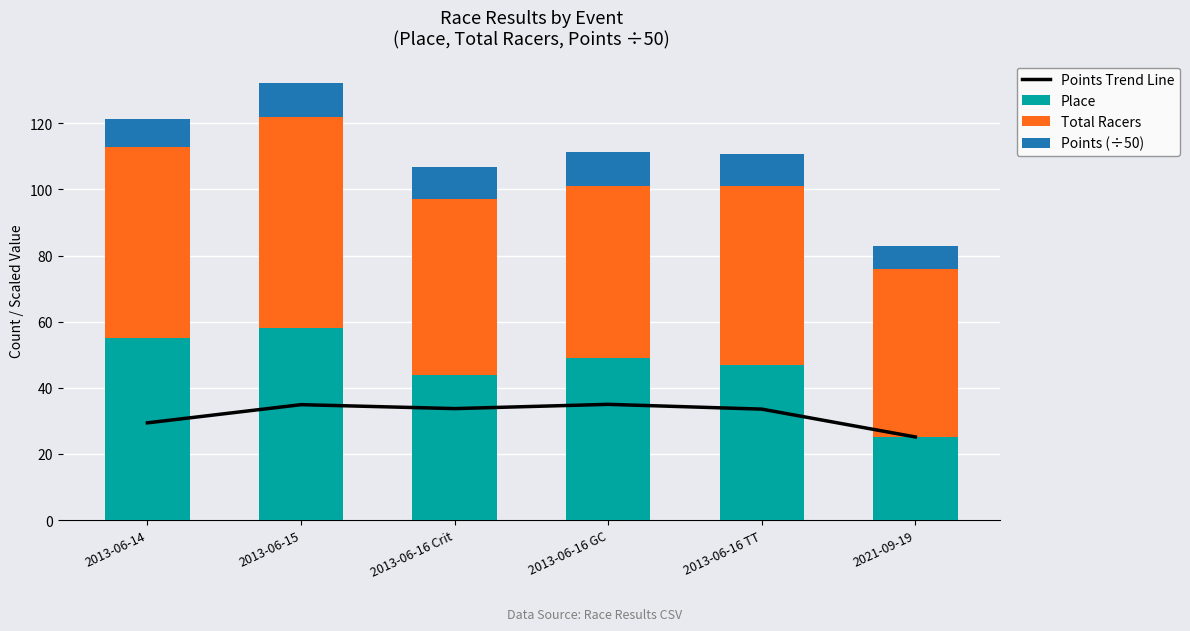

At which label does Points Trend Line reach its minimum?

2021-09-19